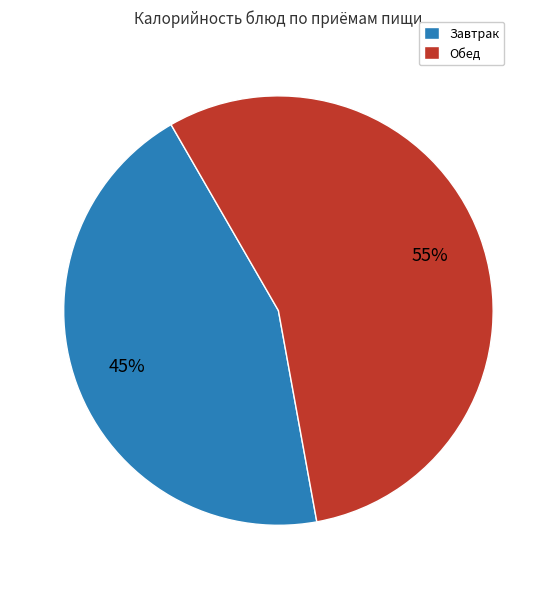

Does Обед account for over 50% of the chart?

Yes